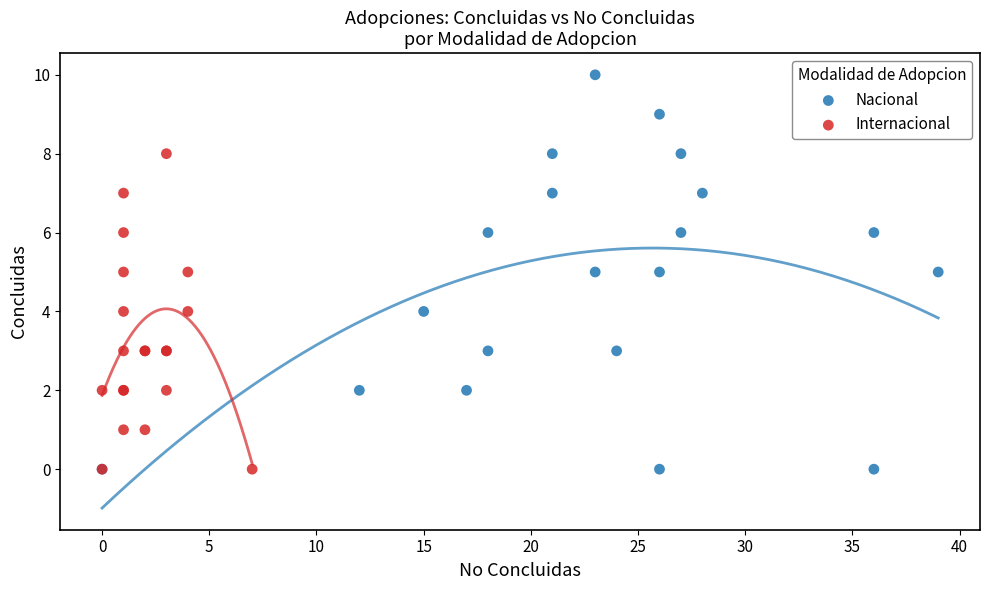

Which series has the largest Y range (max minus min)?

Nacional